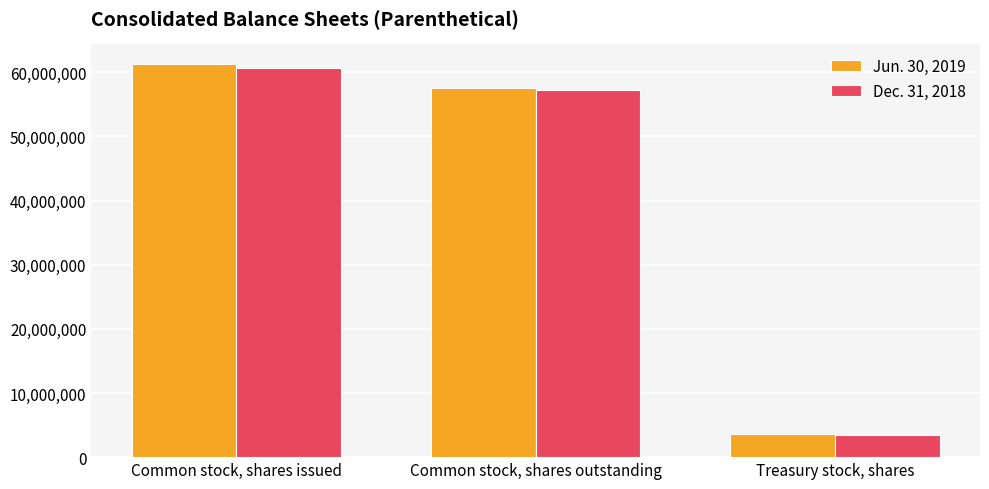

Reading right to left, extract all data points from this chart.

Jun. 30, 2019: 3672000	57629000	61302000
Dec. 31, 2018: 3470000	57277000	60747000